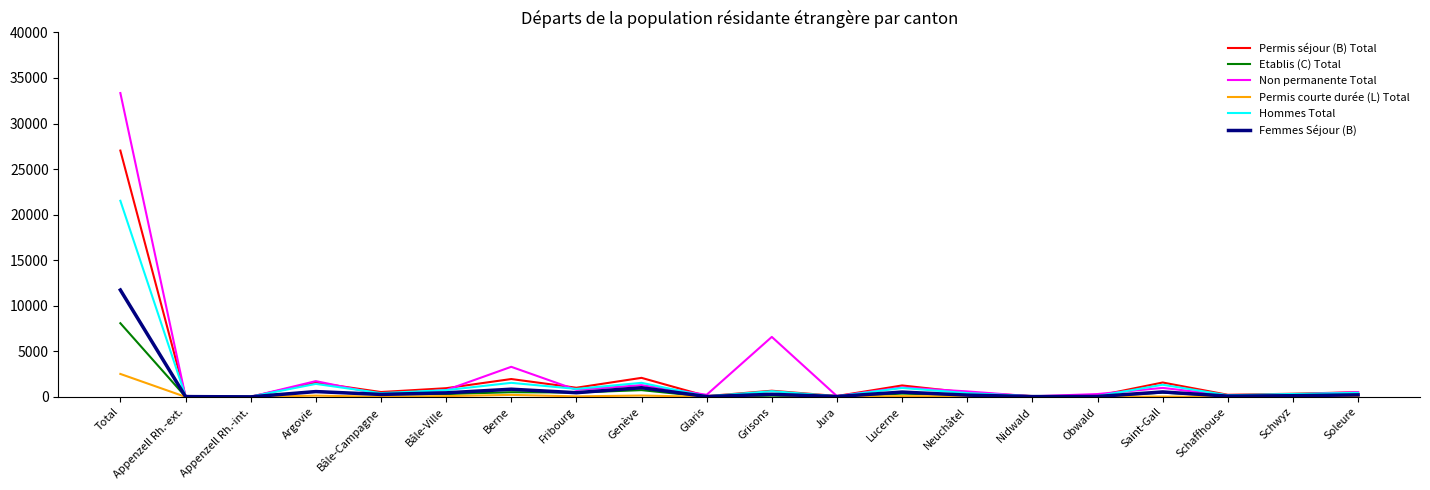

What is the sum of all Femmes Séjour (B) values?

17570